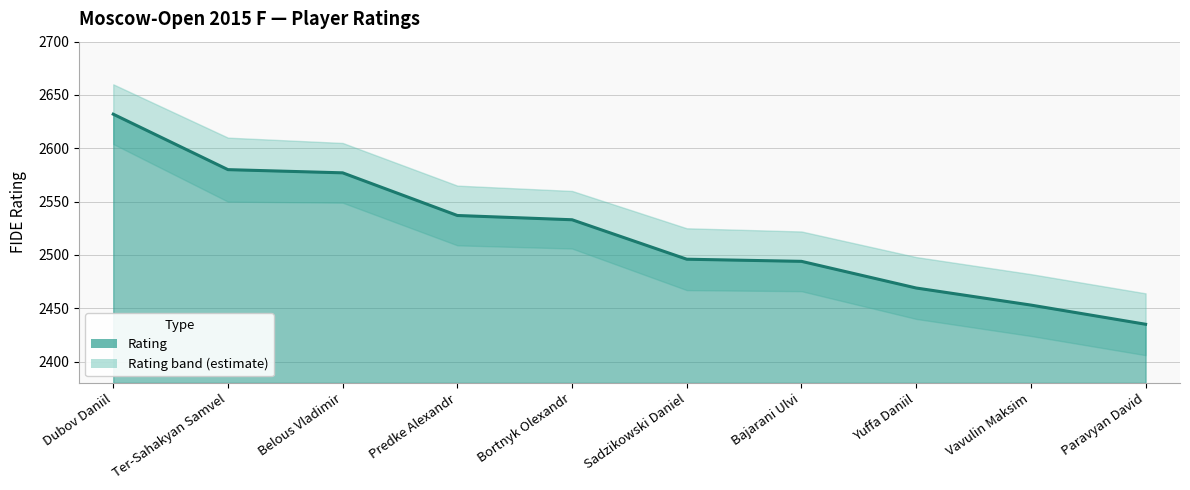

Reading left to right, list all the values displayed in this chart.

2632	2580	2577	2537	2533	2496	2494	2469	2453	2435